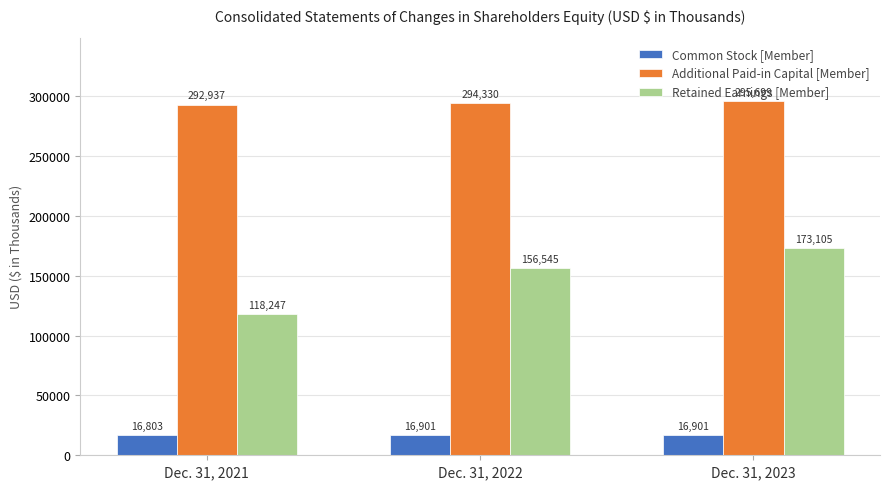

What is the value of the Retained Earnings [Member] bar at the 3rd from the left?

173105